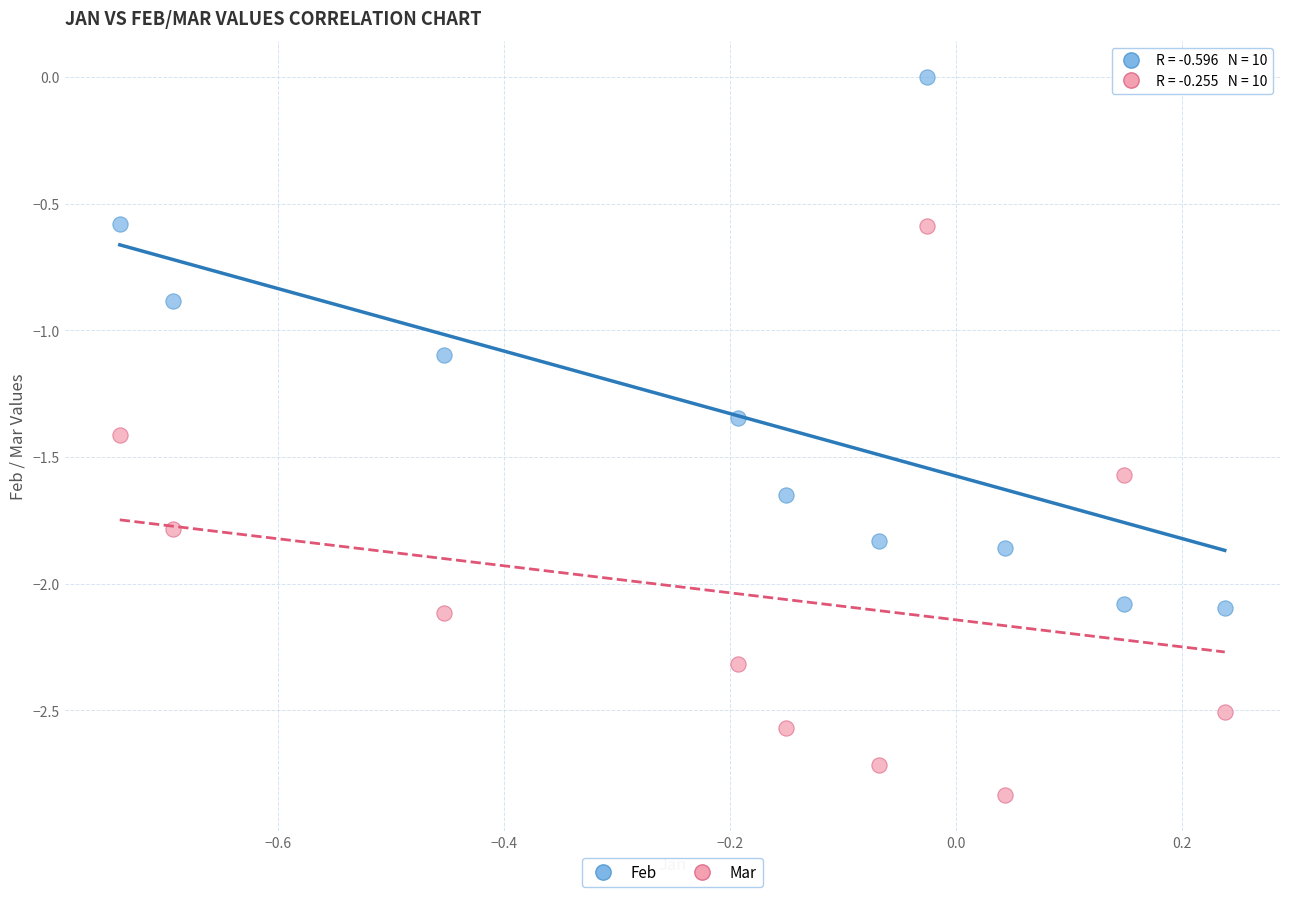

What is the X range (max minus min) for the scatter plot?

1.0